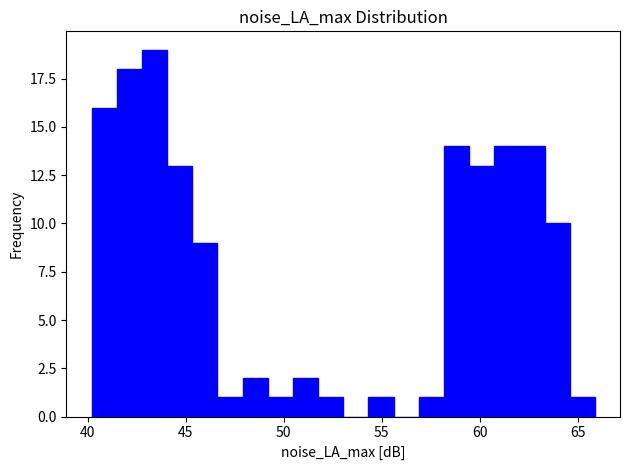

Around what value on the x-axis is the tallest bar? Give the approximate position of its centre, as read against the axis.

43.5